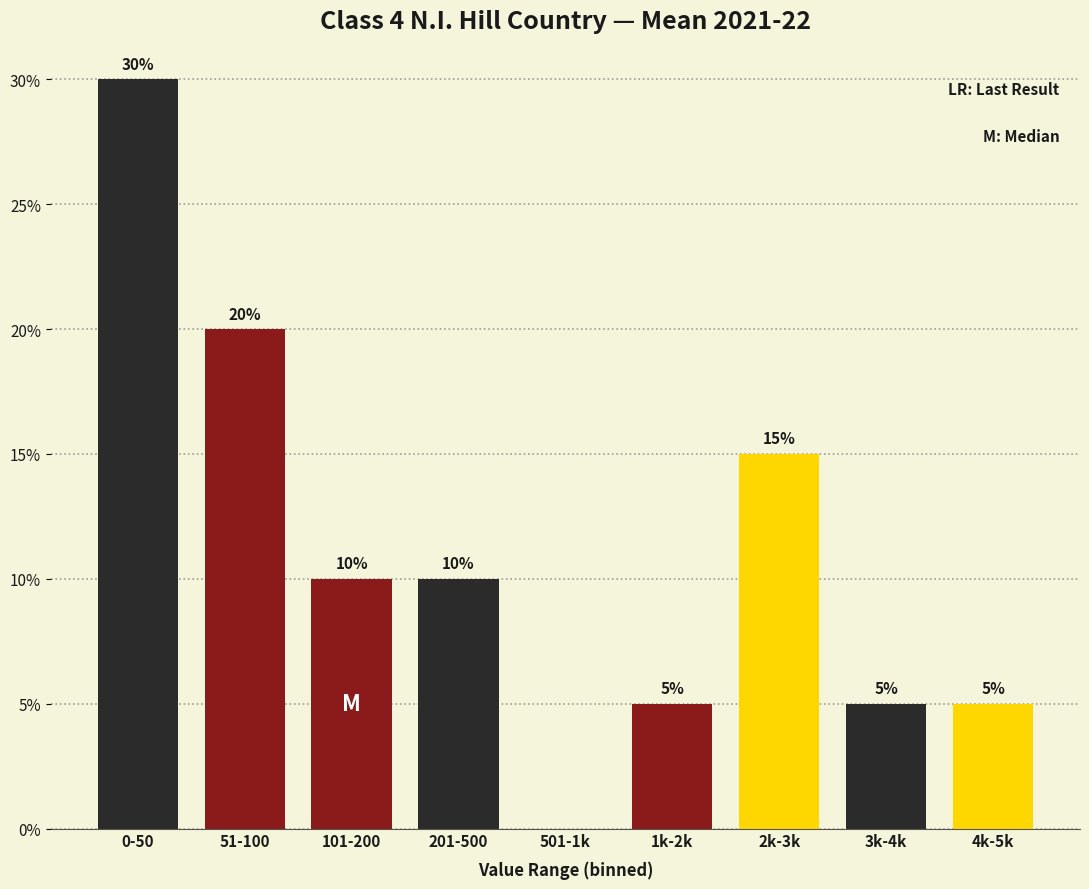

Reading left to right, extract all data points from this chart.

0-50=30	51-100=20	101-200=10	201-500=10	501-1k=0	1k-2k=5	2k-3k=15	3k-4k=5	4k-5k=5